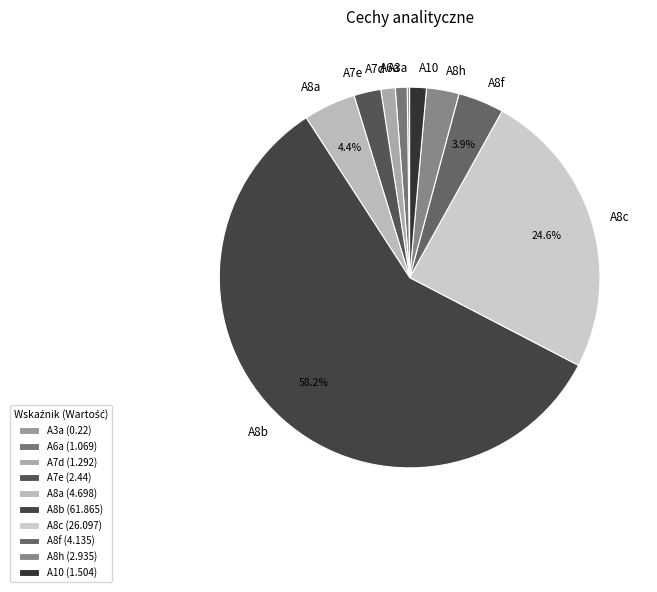

Combined, do A8b and A7d account for over 50%?

Yes